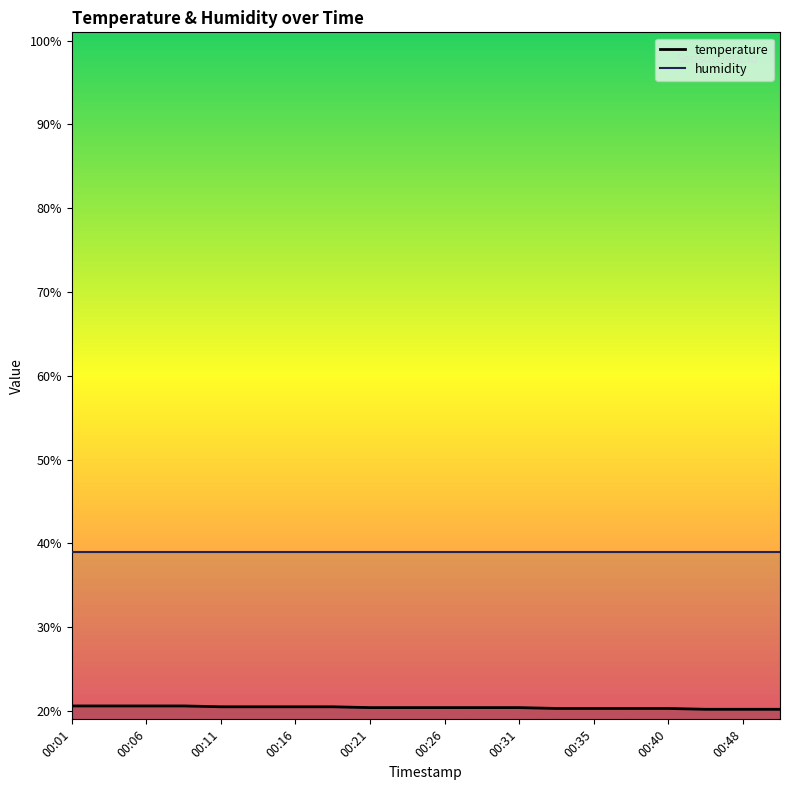

Does the chart display data point markers on the line(s)?

No